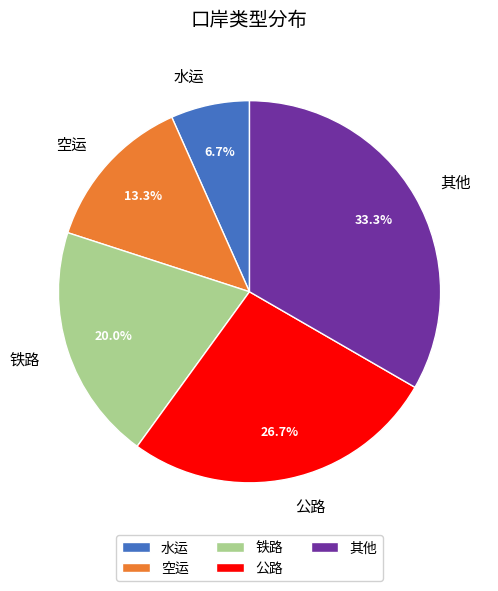

What percentage do 铁路 and 空运 together represent?

33.3%